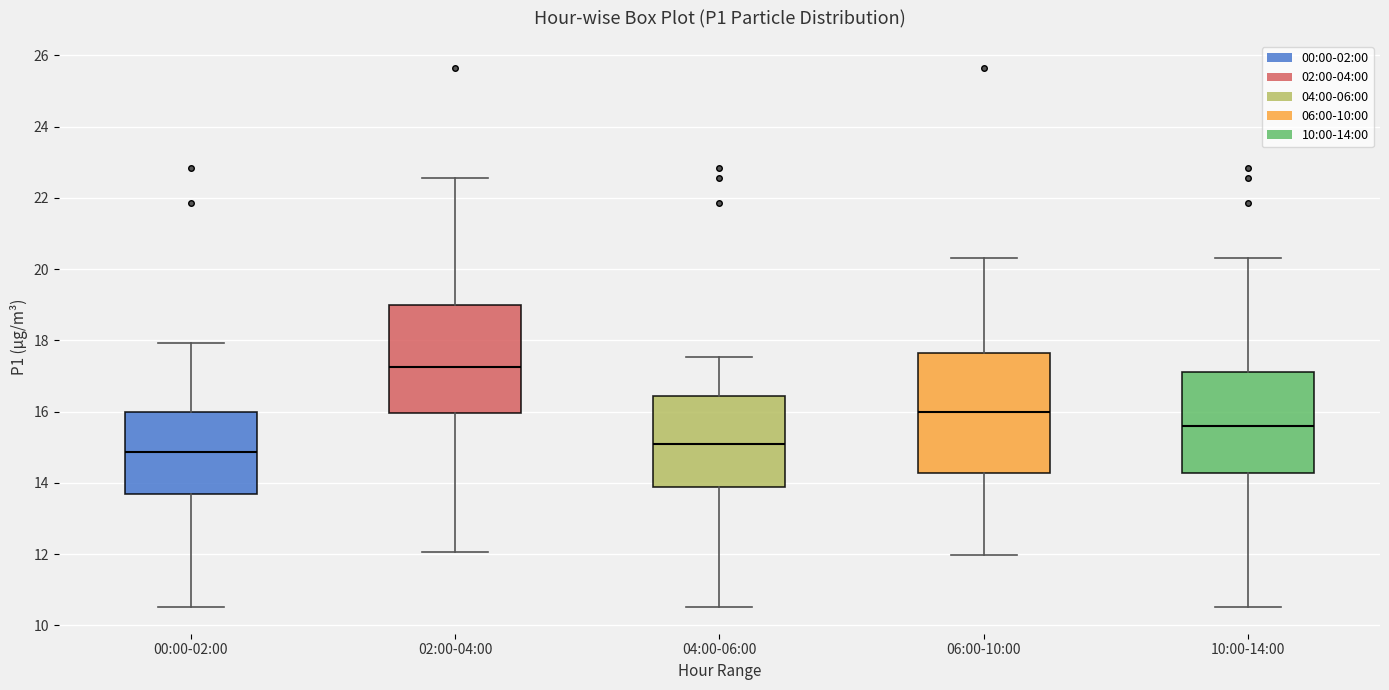

Which box's median line is the lowest?

00:00-02:00